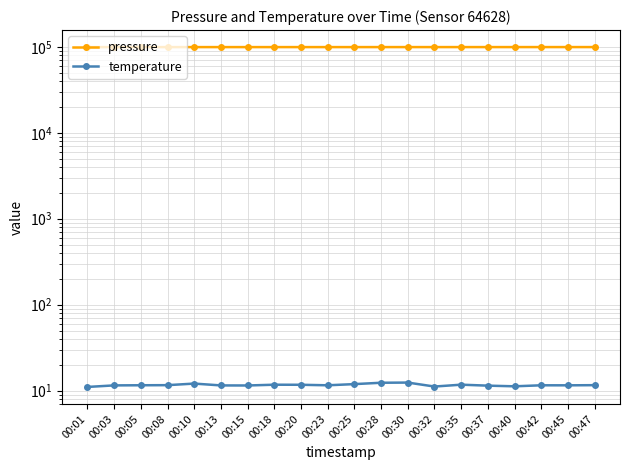

At which category does temperature reach its first local peak?

00:10